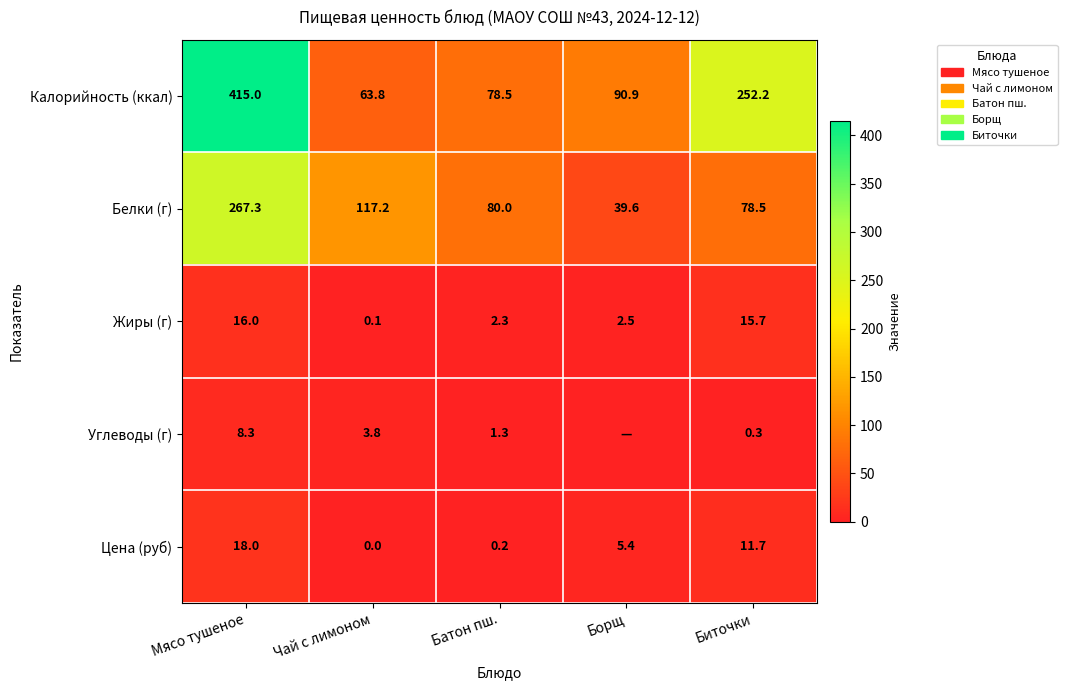

Is the value of Жиры (г) at Борщ greater than the value of Белки (г) at Мясо тушеное?

No